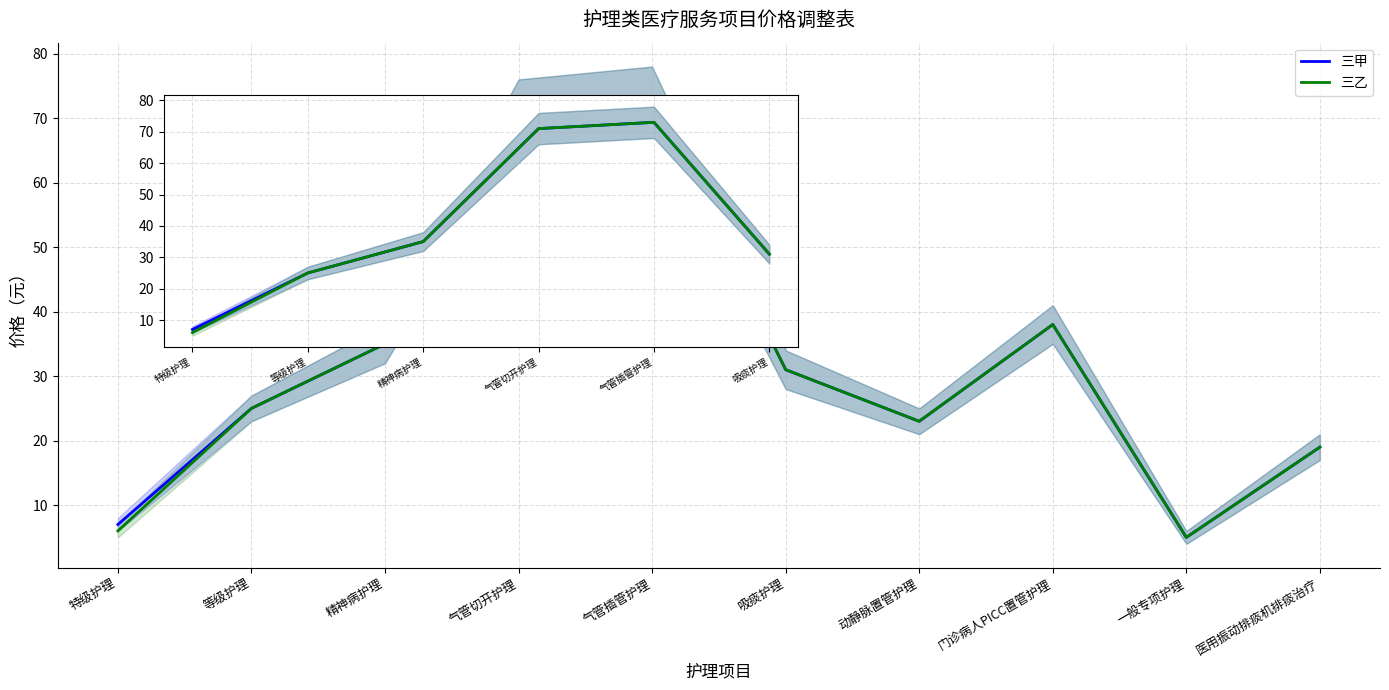

At which category is the sum across all series the highest?

气管插管护理